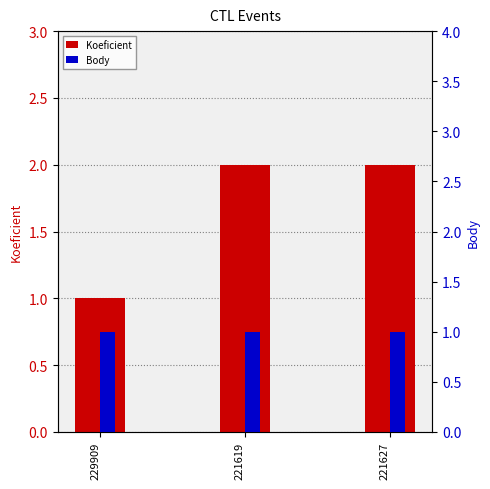

What are all the series names shown in the legend?

Koeficient, Body